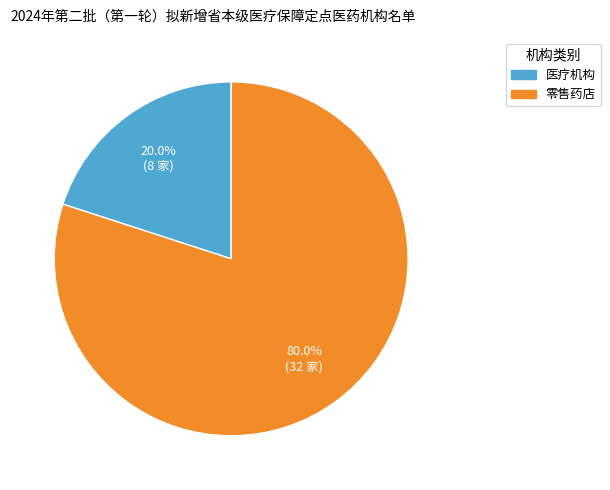

Count the number of slices in the pie.

2